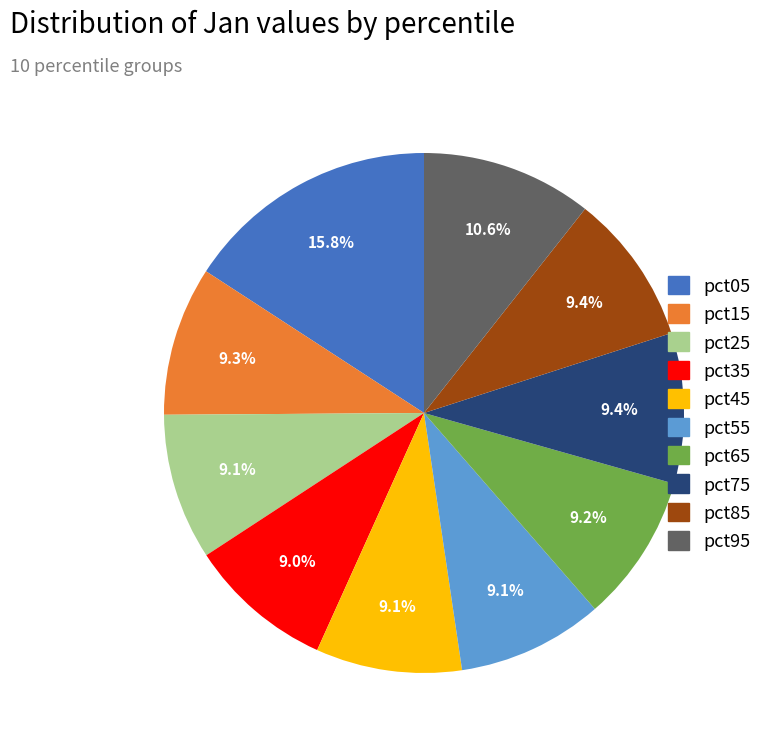

What portion of the pie excludes pct45?

90.9%